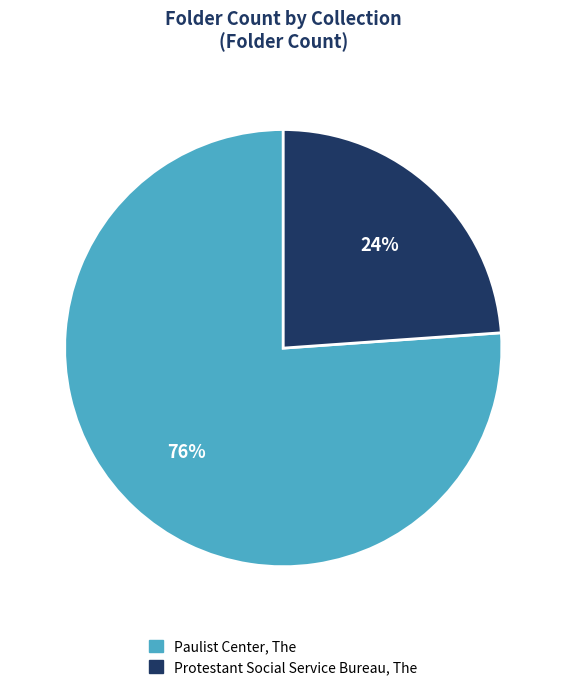

To the nearest percent, what percentage of the pie is Protestant Social Service Bureau, The?

24%